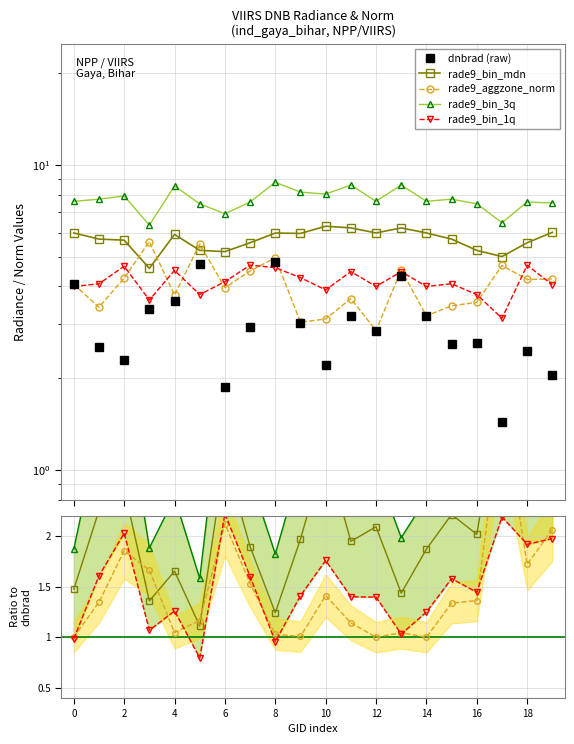

What are all the series names shown in the legend?

dnbrad (raw), rade9_bin_mdn, rade9_aggzone_norm, rade9_bin_3q, rade9_bin_1q